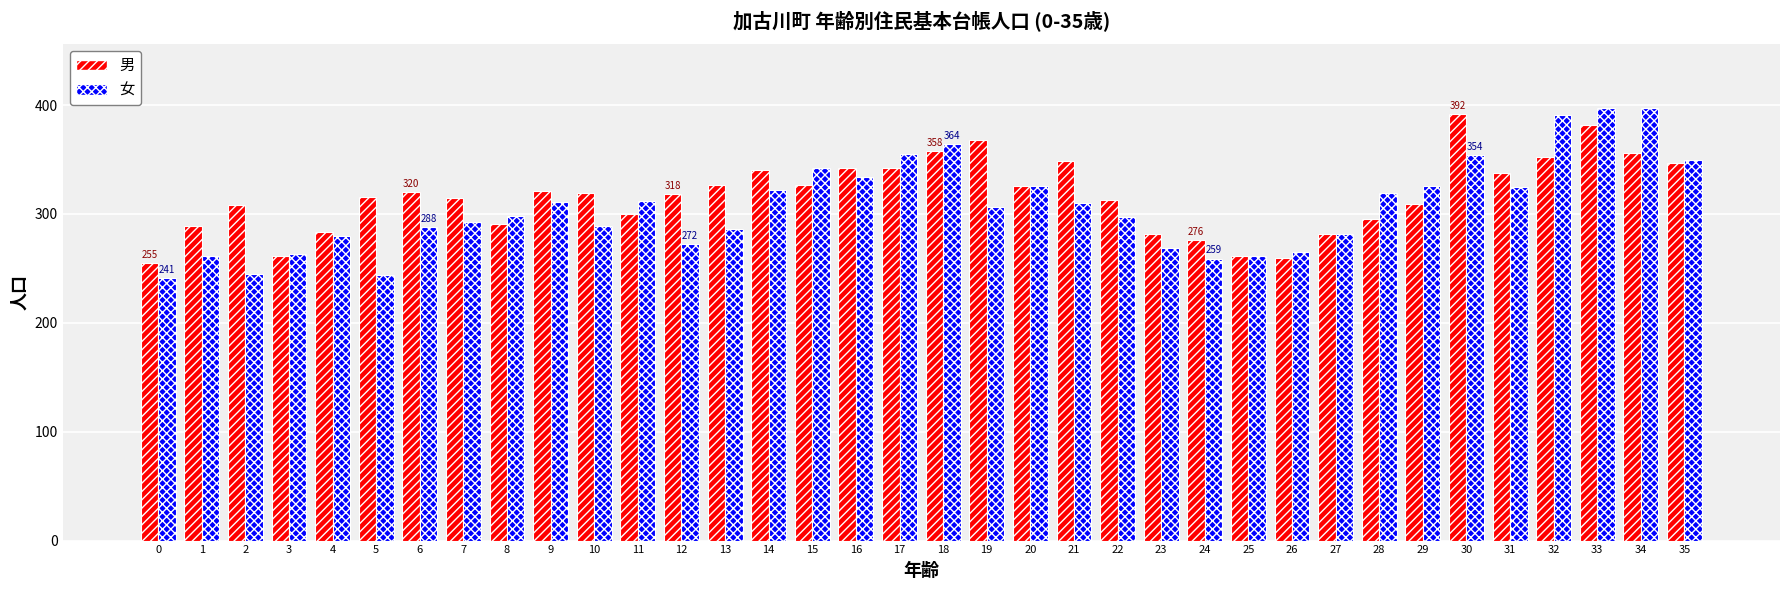

Which series changed the most between 0 and 11?

女